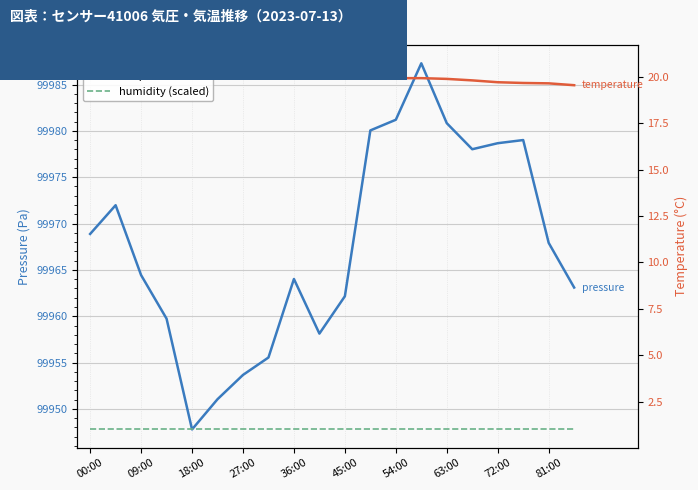

True or false: temperature and humidity (scaled) cross at least once.

False